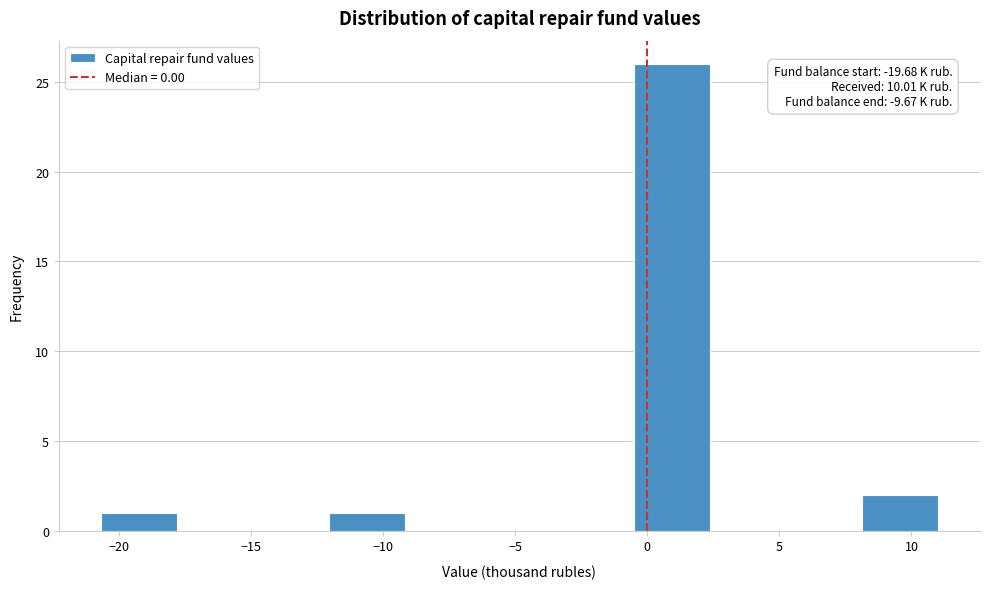

Which range on the x-axis has the tallest bar?

-0.5 to 2.5